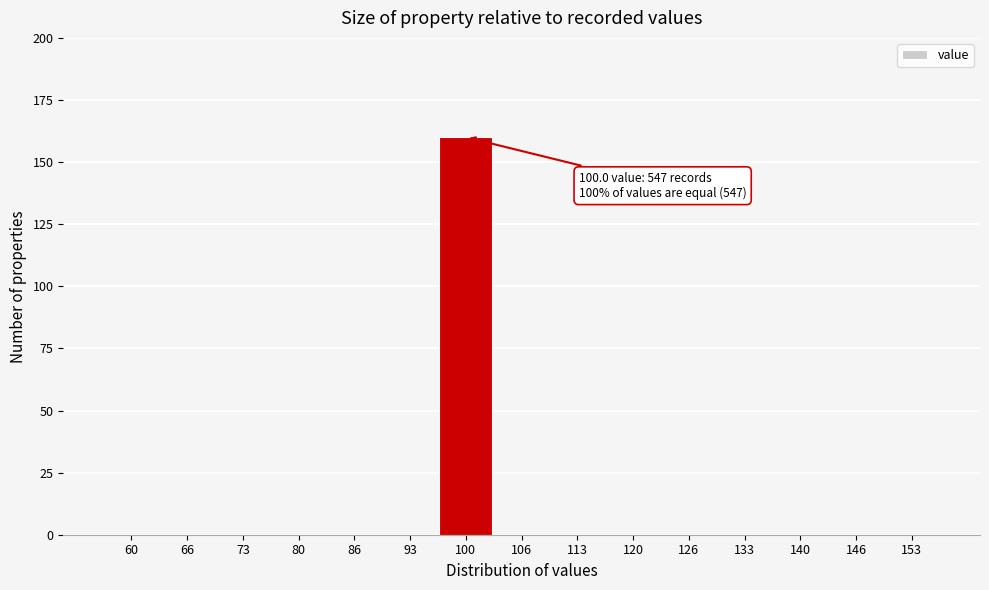

Reading left to right, extract all data points from this chart.

60=0	66=0	73=0	80=0	86=0	93=0	100=160	106=0	113=0	120=0	126=0	133=0	140=0	146=0	153=0